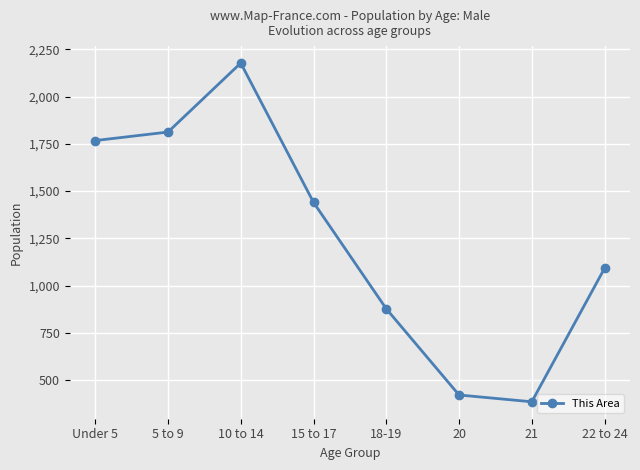

Approximately how many times larger is the value at 5 to 9 compared to 21?

4.7